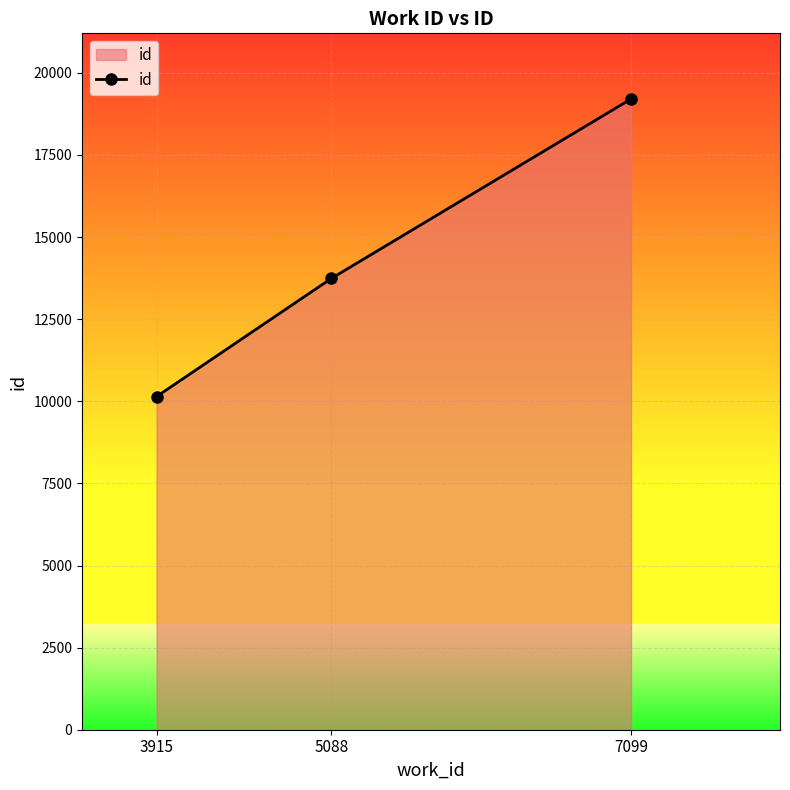

How many lines are shown in the chart?

1